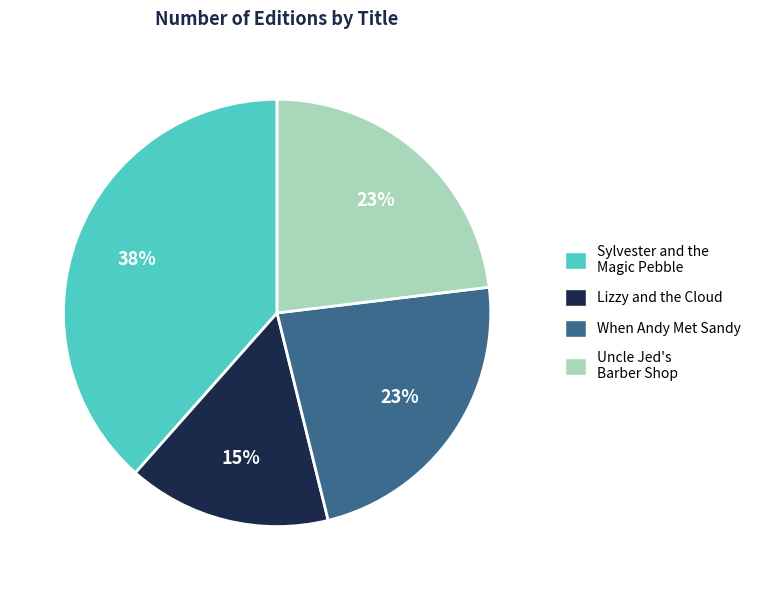

Is the sum of Uncle Jed's Barber Shop and Sylvester and the Magic Pebble greater than half?

Yes